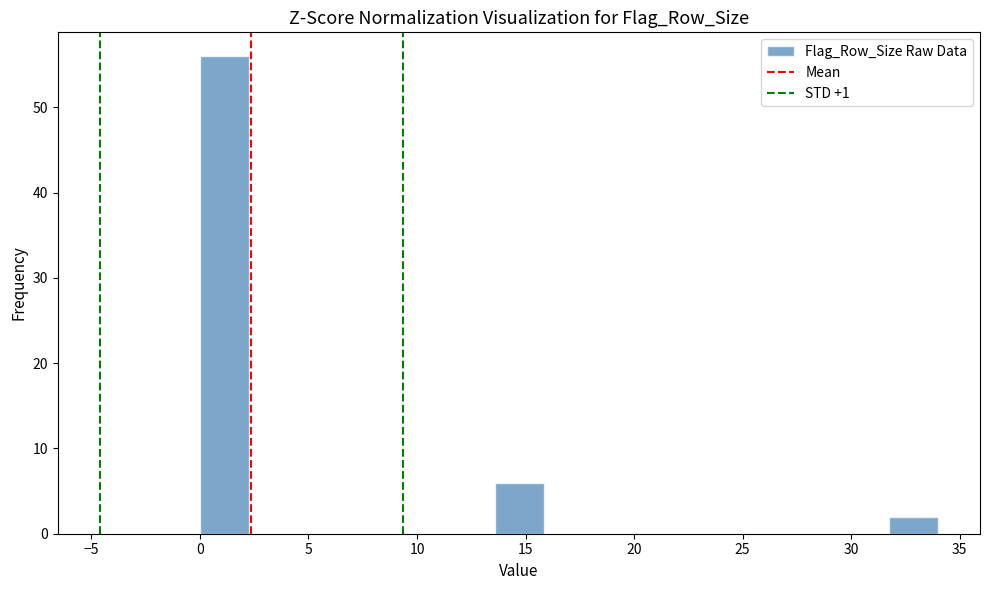

How tall is the bar that spans 13.5 to 16.0 on the x-axis? Neither the bar edges nor the heights are printed on the chart, so give them approximately, as read against the axes.

6